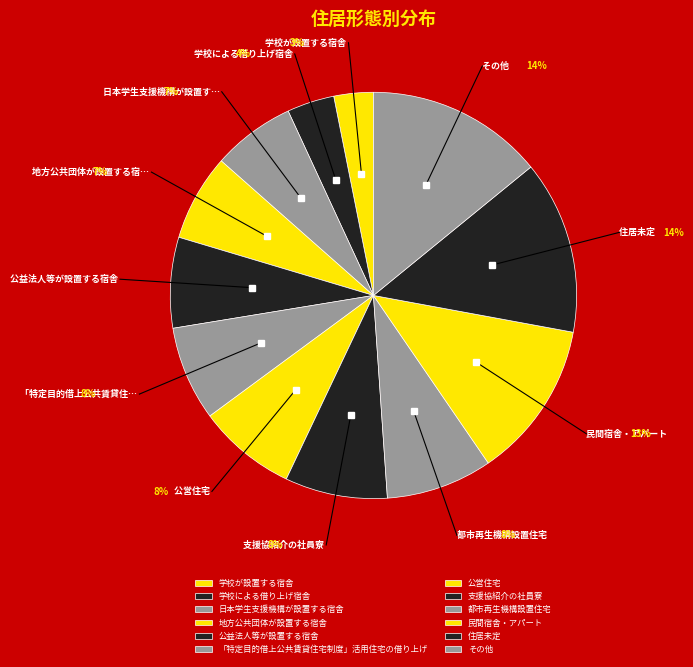

Which category has the smallest portion of the pie?

学校が設置する宿舎